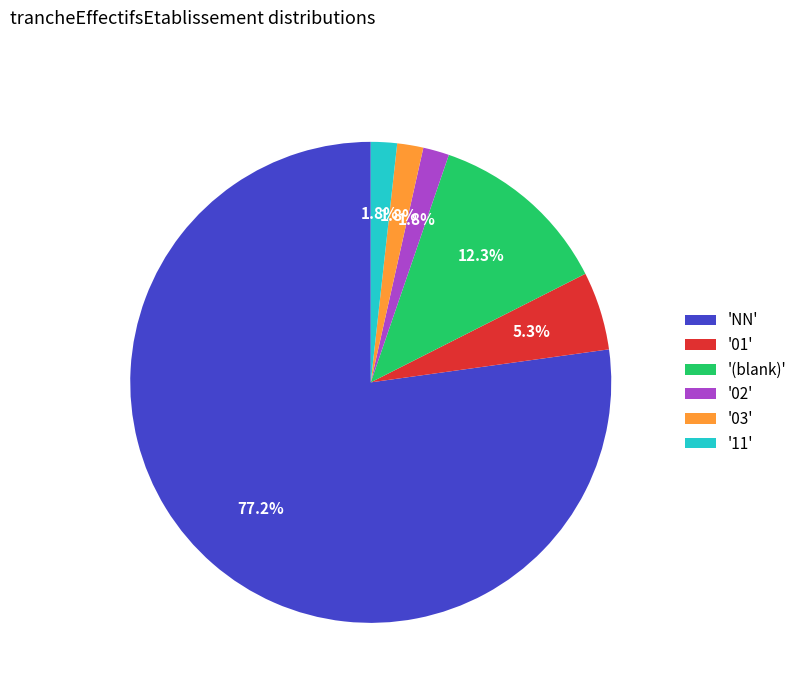

What is the largest slice in the pie chart?

'NN'